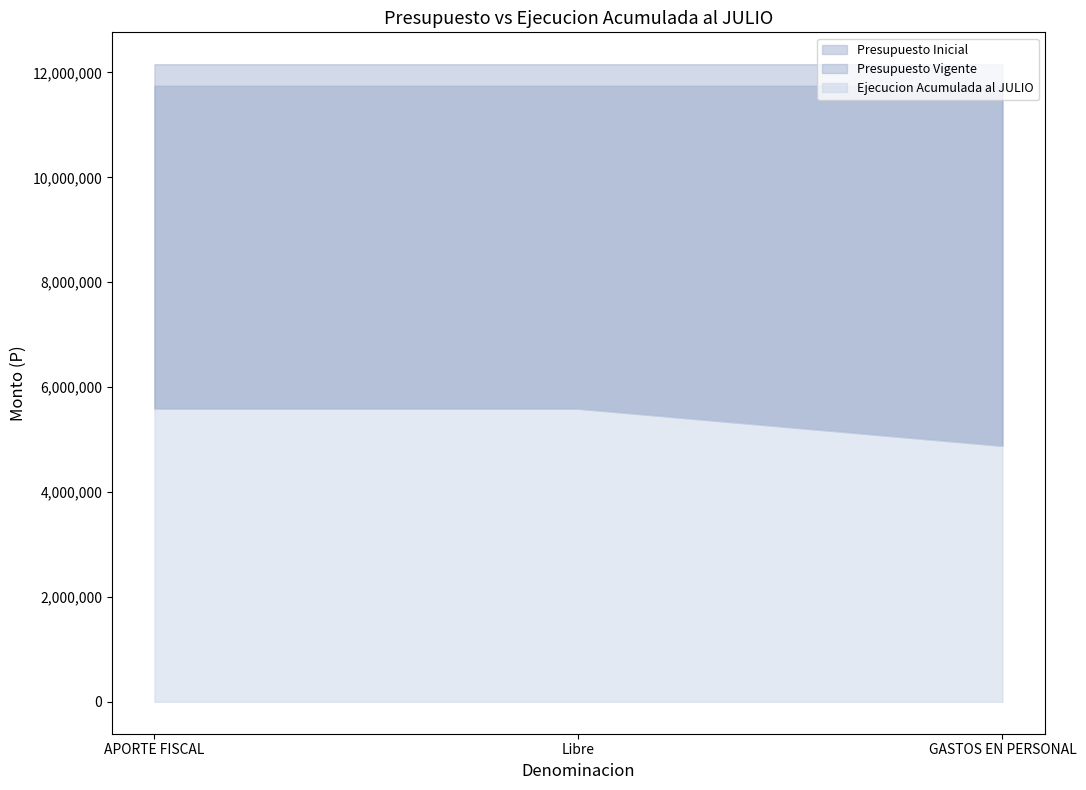

Reading left to right, list all the values displayed in this chart.

Presupuesto Inicial: 11745118	11745118	11745118
Presupuesto Vigente: 12155909	12155909	12155909
Ejecucion Acumulada al JULIO: 5587965	5587965	4880606